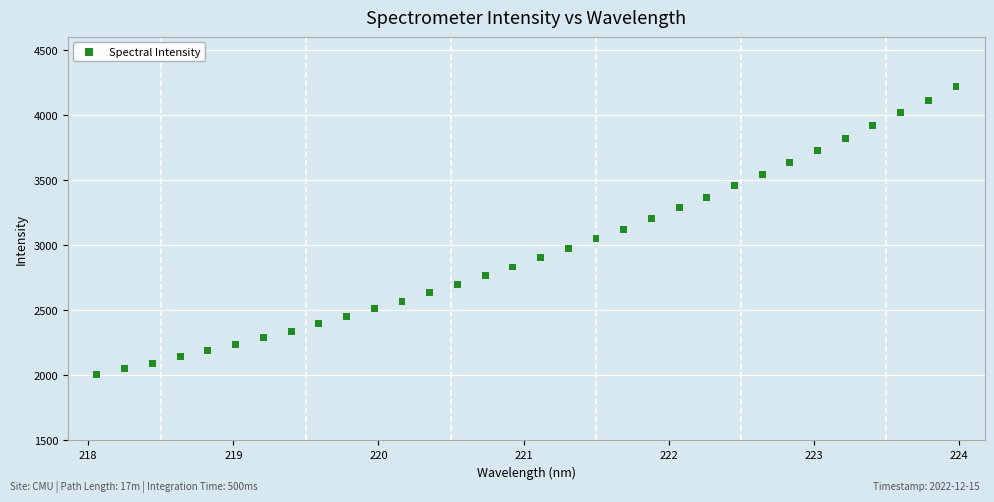

What is the range of X values (max minus min)?

5.9